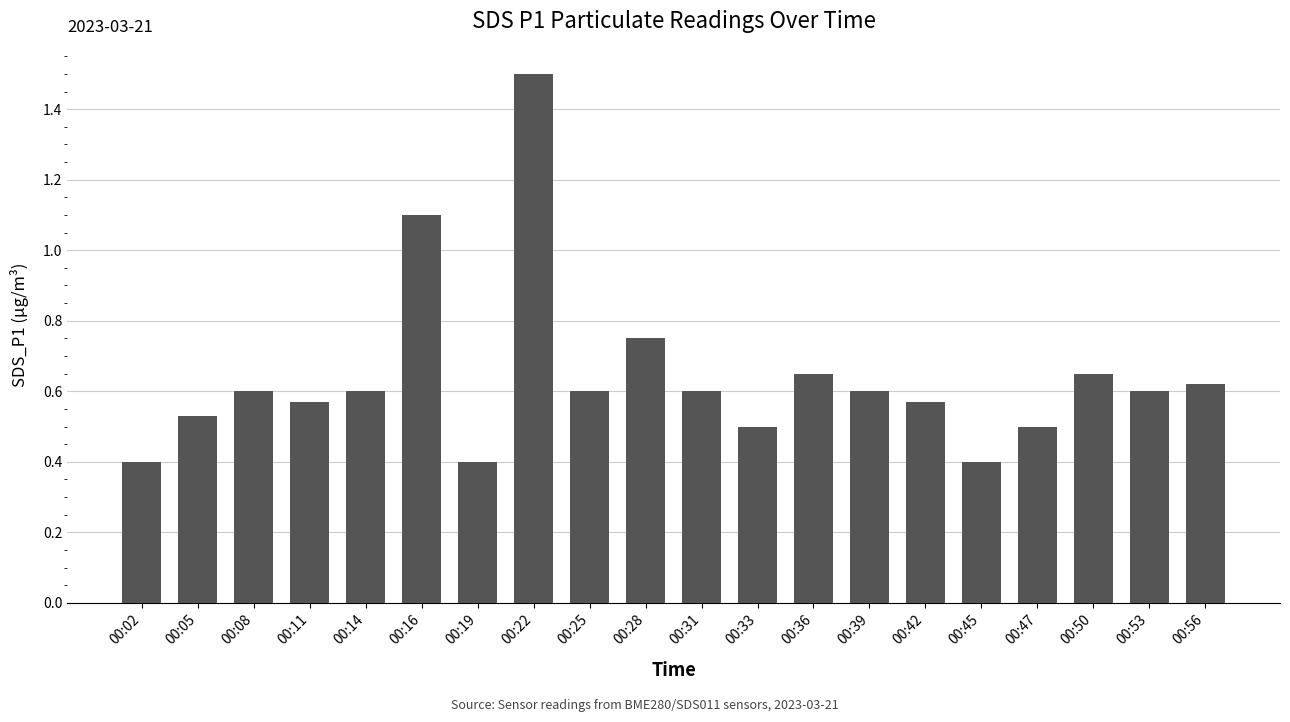

What is the greatest value displayed?

1.5